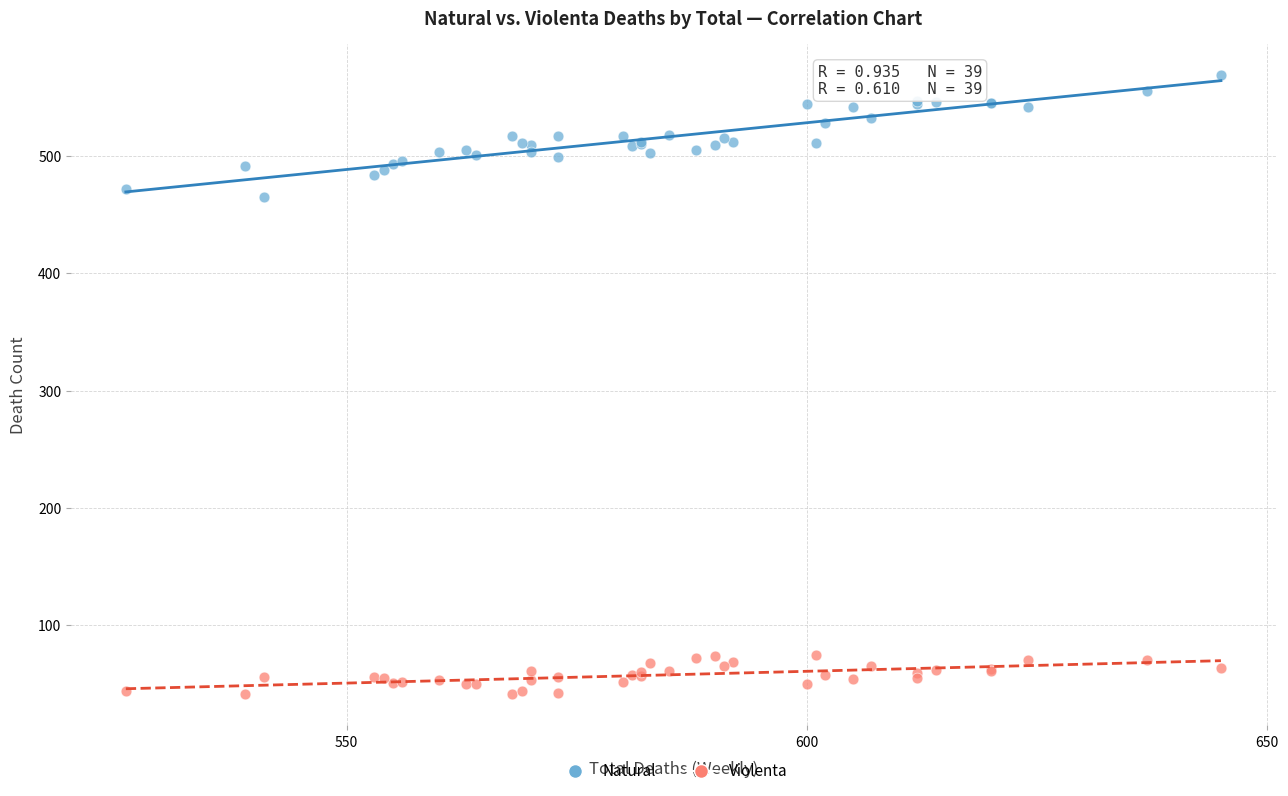

Which series reaches the maximum Y coordinate?

Natural